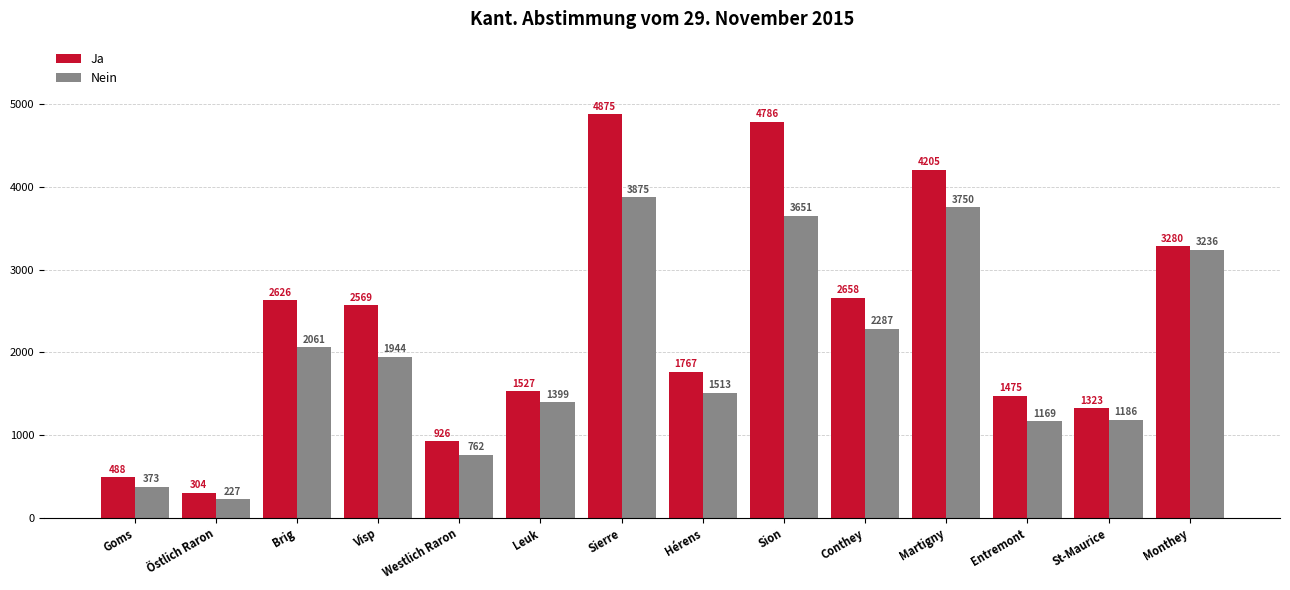

Rank the series by their maximum value, from highest to lowest.

Ja, Nein